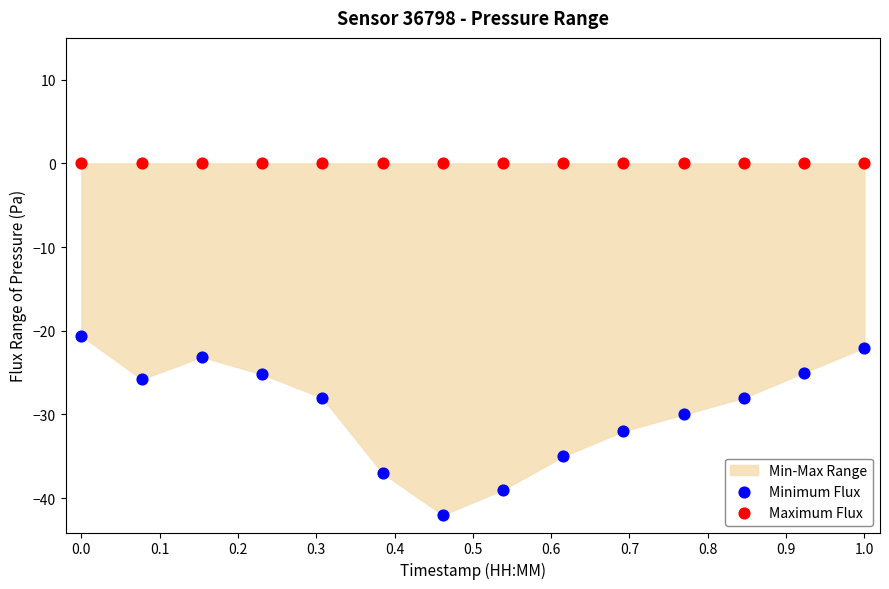

Which series reaches the minimum Y coordinate?

Minimum Flux